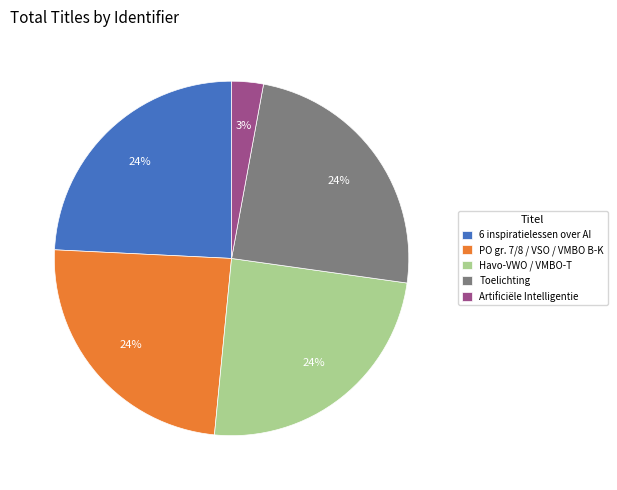

Combined, do PO gr. 7/8 / VSO / VMBO B-K and Havo-VWO / VMBO-T account for over 50%?

No